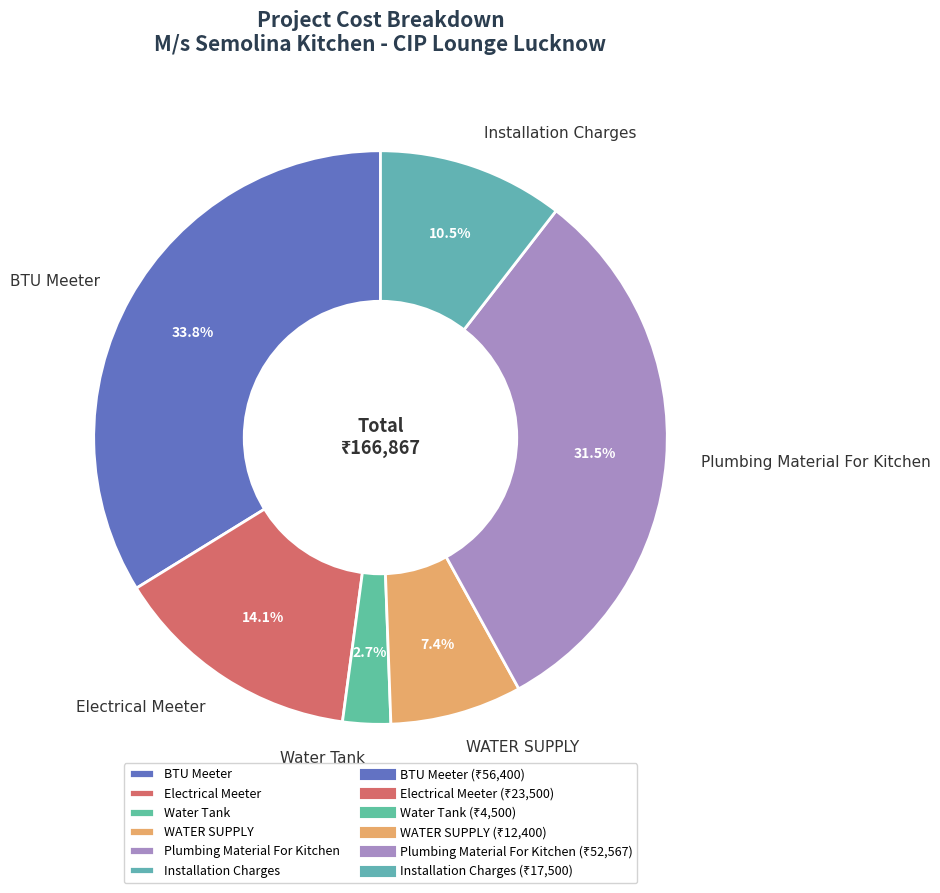

What is the smallest slice in the pie chart?

Water Tank